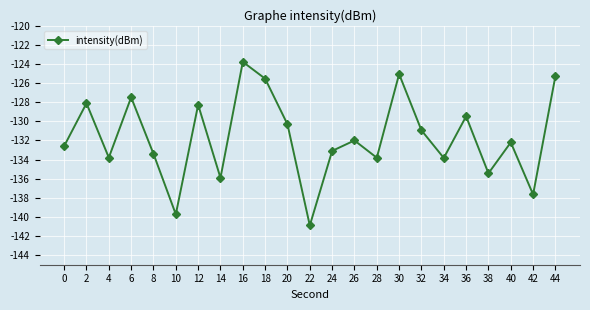

How many lines are shown in the chart?

1